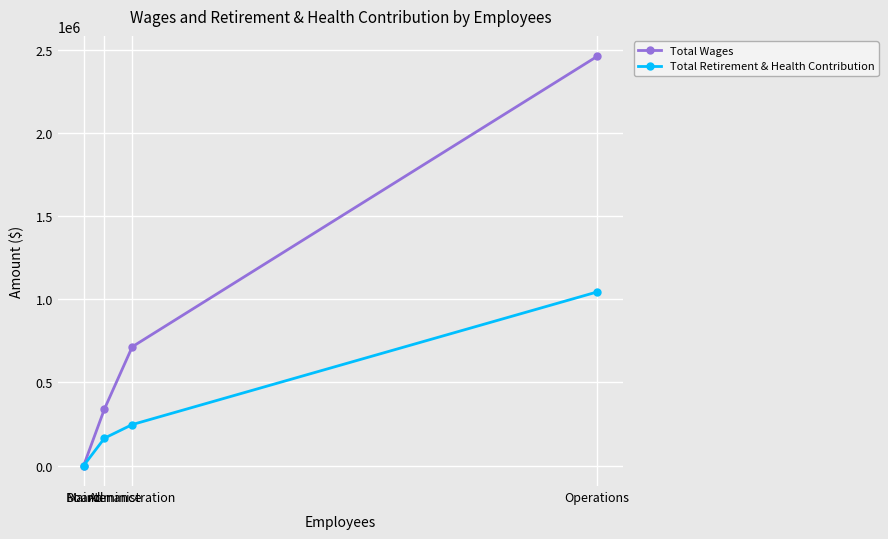

What is the label of the 1st point from the right?

Operations